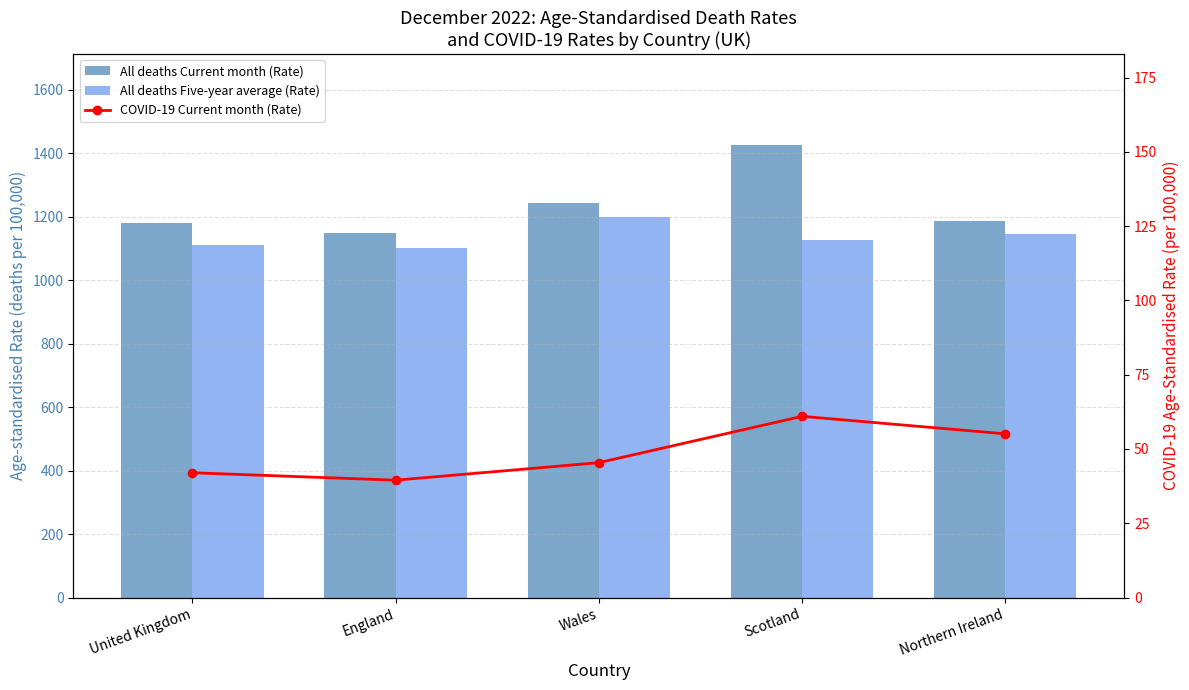

Which series has the widest spread of values?

All deaths Current month (Rate)